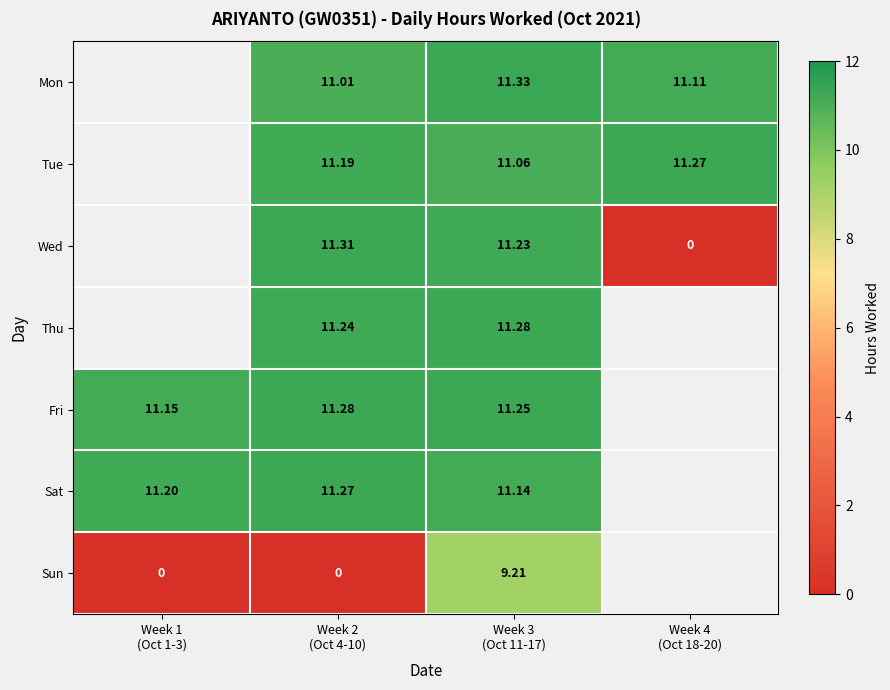

Rank the categories by Fri value from lowest to highest.

Week 1 (Oct 1-3), Week 3 (Oct 11-17), Week 2 (Oct 4-10), Week 4 (Oct 18-20)